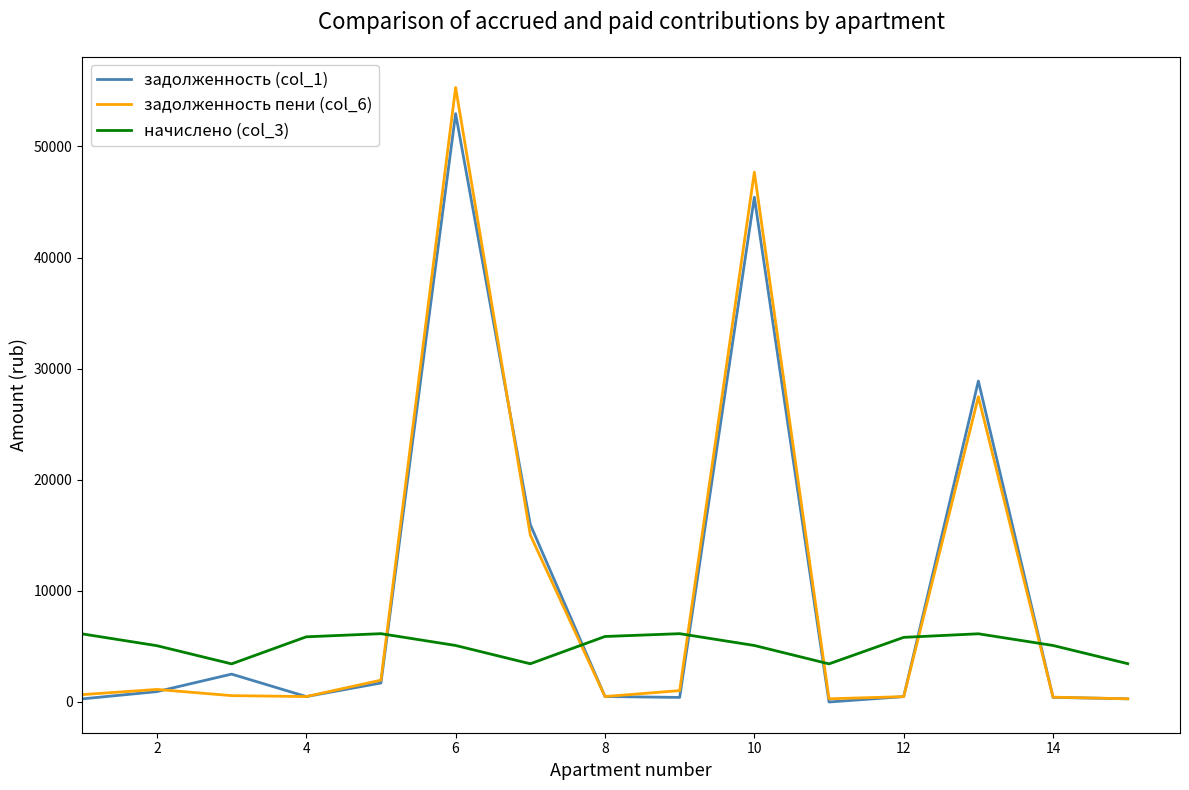

What is the sum of all задолженность (col_1) values?

151237.1